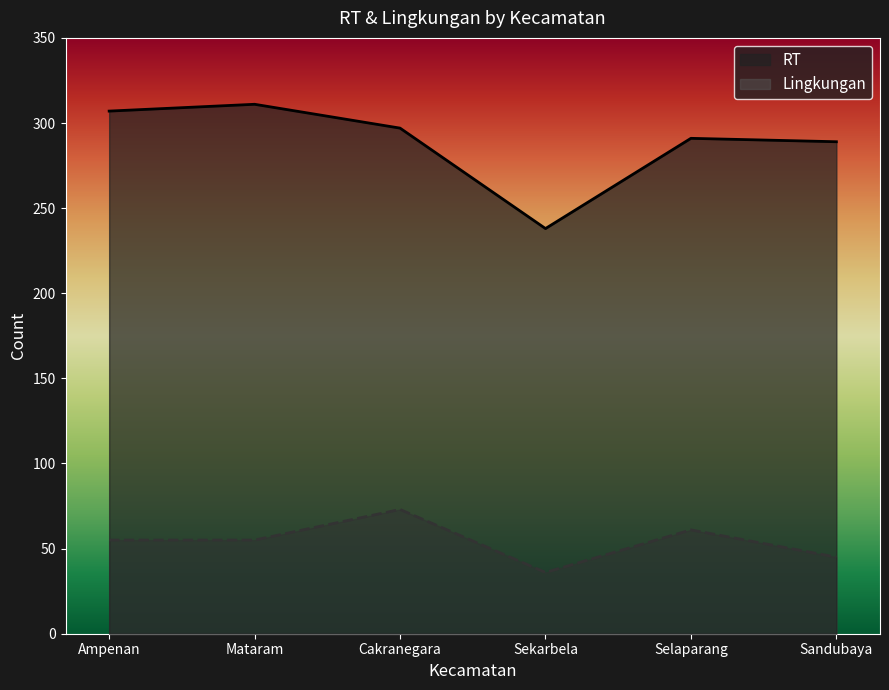

Does the chart display data point markers on the line(s)?

No